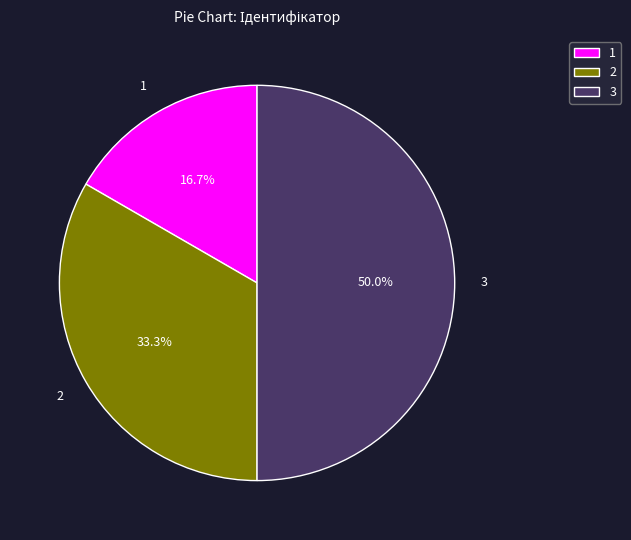

Combined, what portion of the pie is 1 and 3?

66.7%